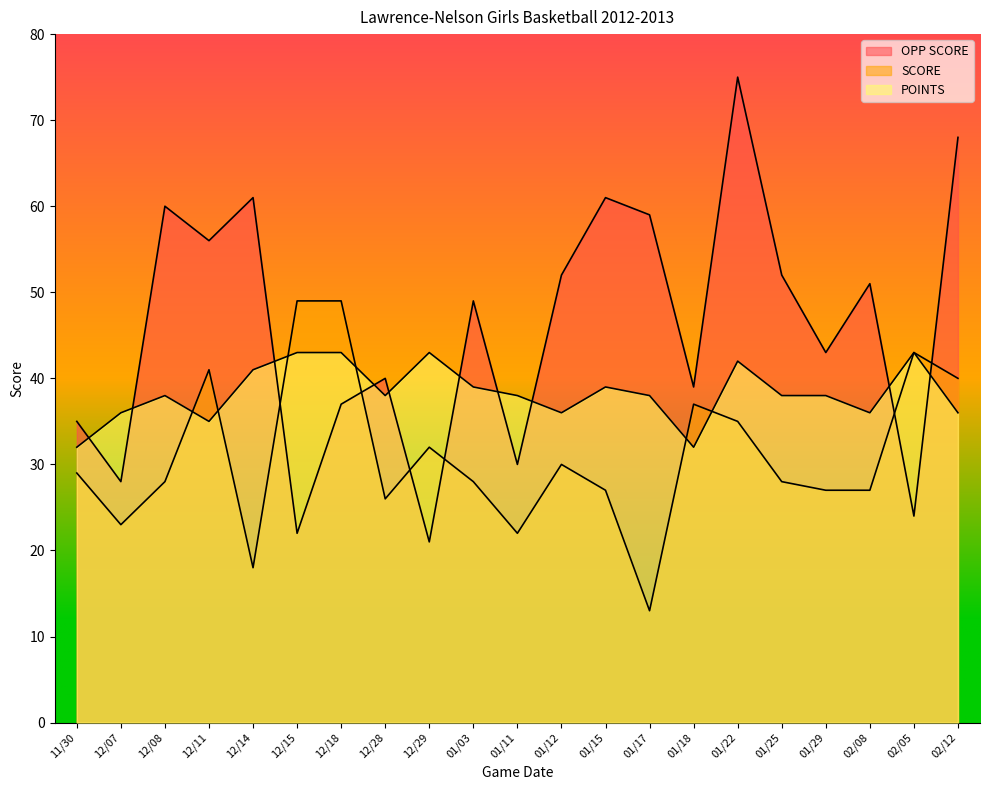

How many data points in POINTS are less than 38?

7